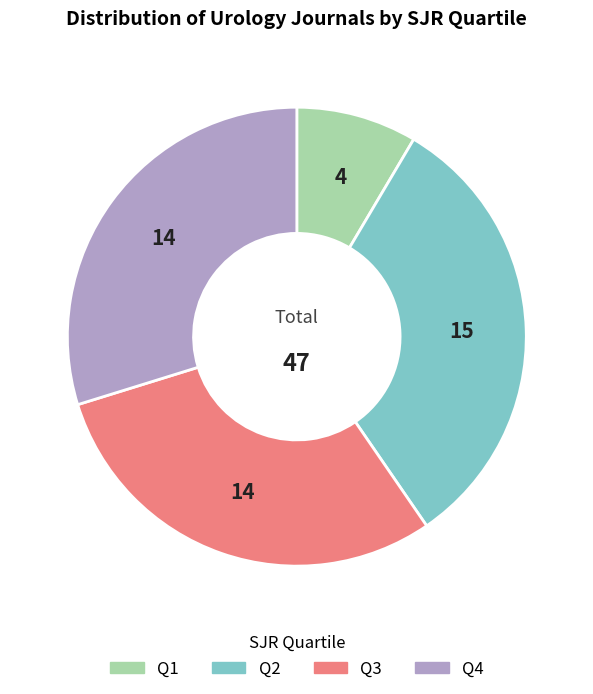

True or false: Q3 accounts for 17% of the total.

False